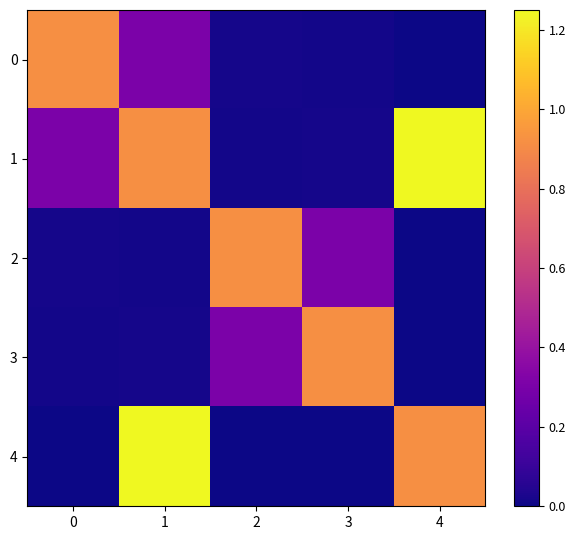

Which series changed the most between 3 and 4?

1